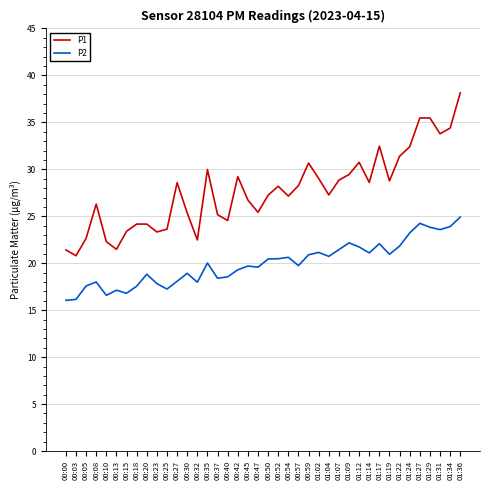

Which category has the highest value in the P2 series?

01:36